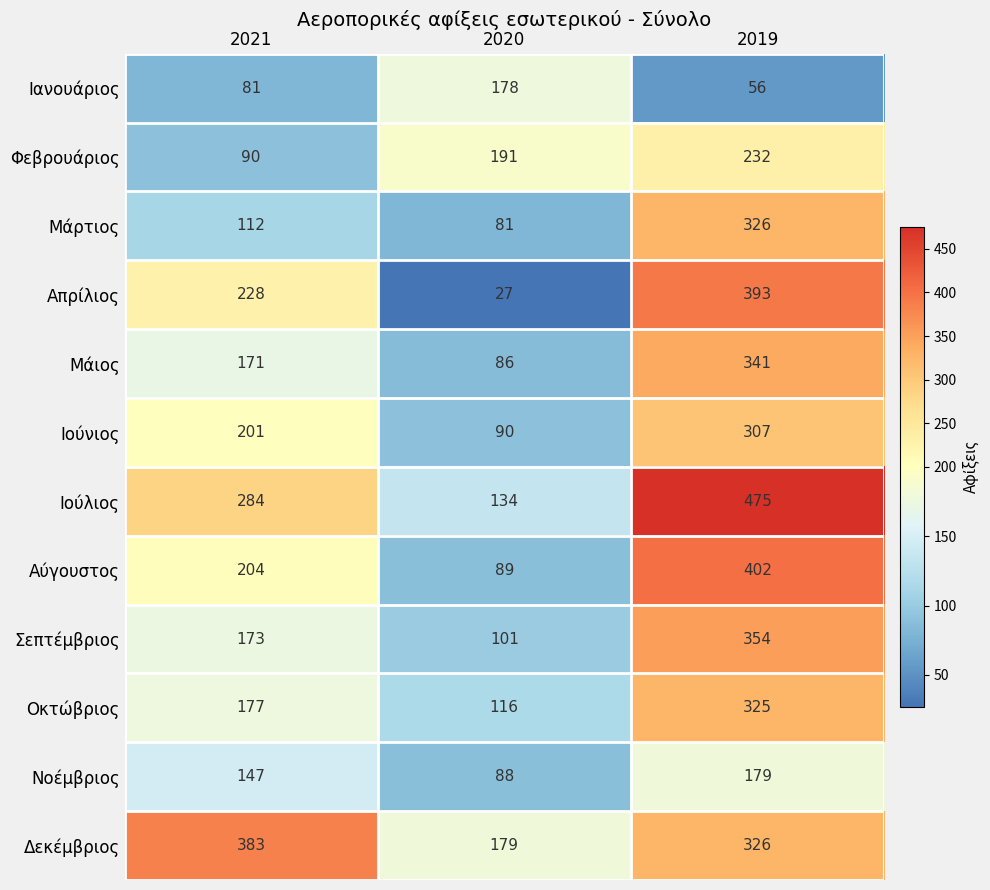

True or false: Μάιος has a value of 93 at 2021.

False